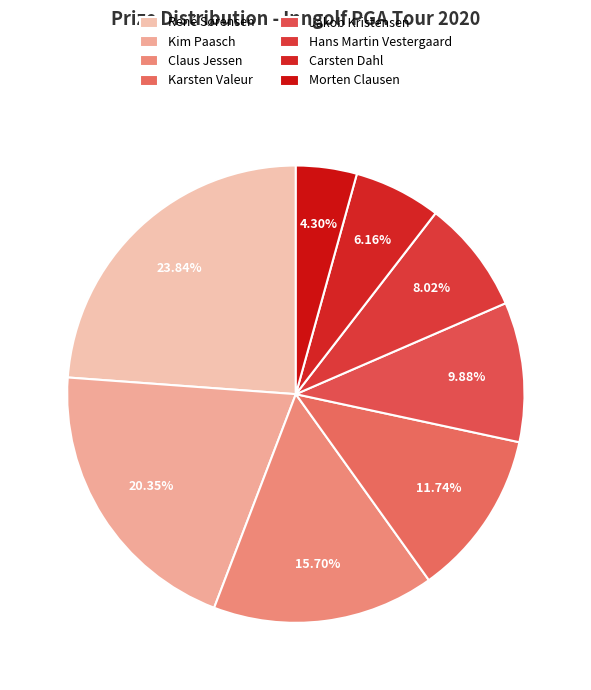

What portion of the pie excludes Carsten Dahl?

93.8%